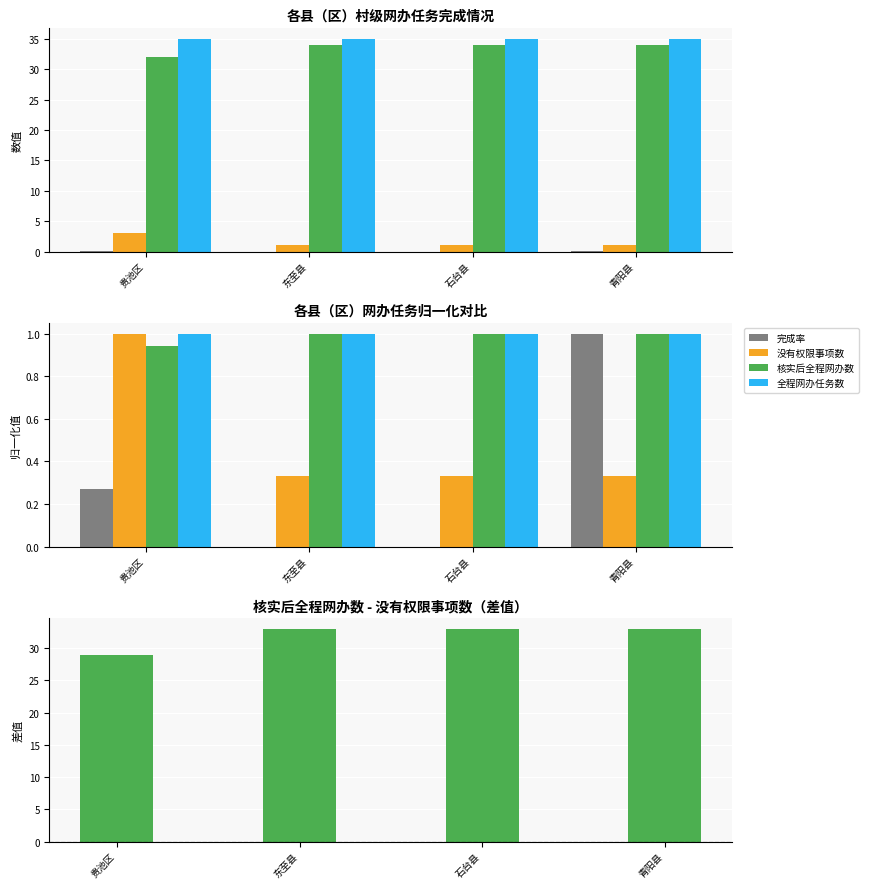

The value of 完成率 at 东至县 is -0.6. True or false?

False